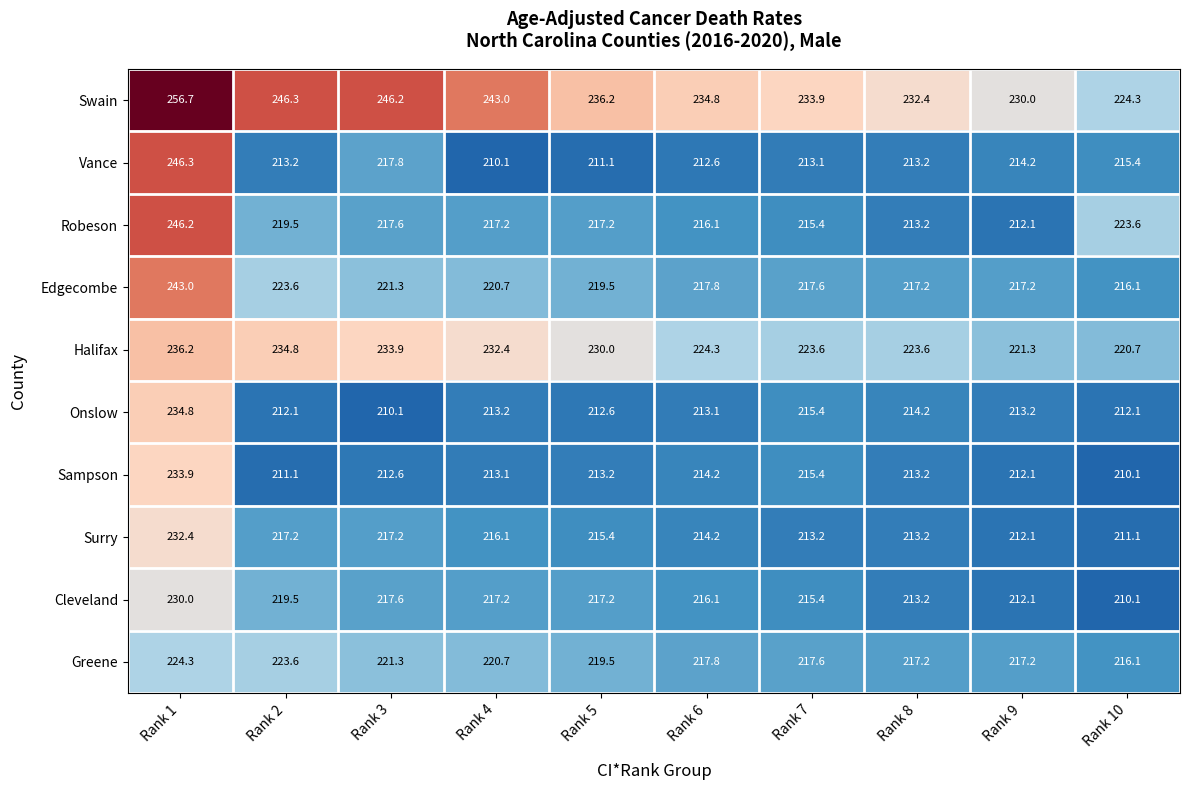

What is the total value across all series at Rank 7?

2180.6